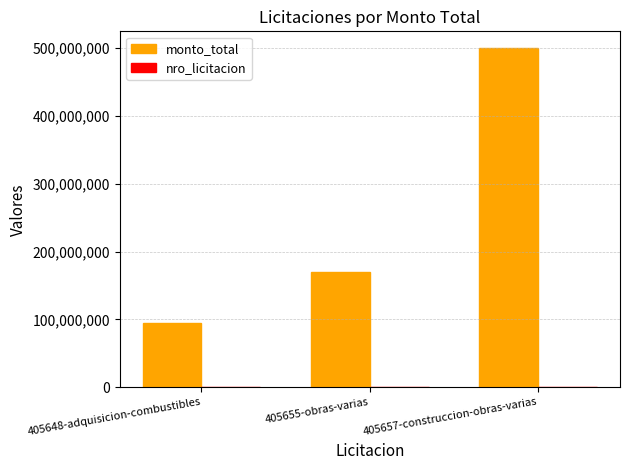

Are the bars grouped side by side (vs. stacked)?

Yes